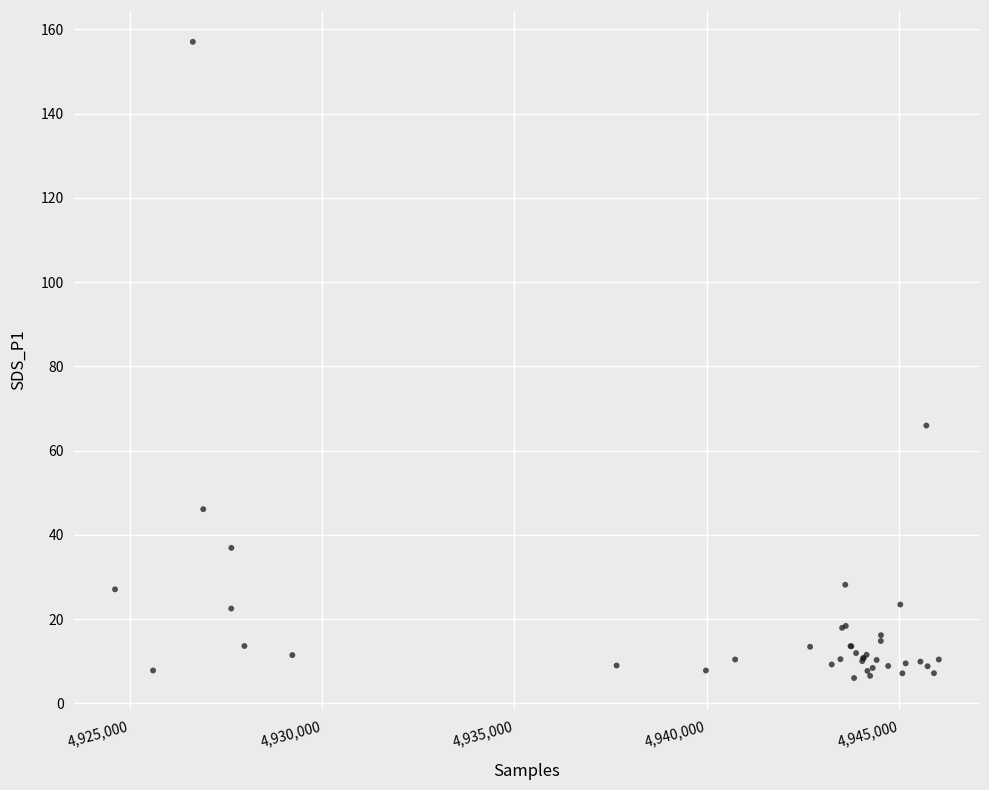

What Y value in the scatter plot is closest to 81?

66.0